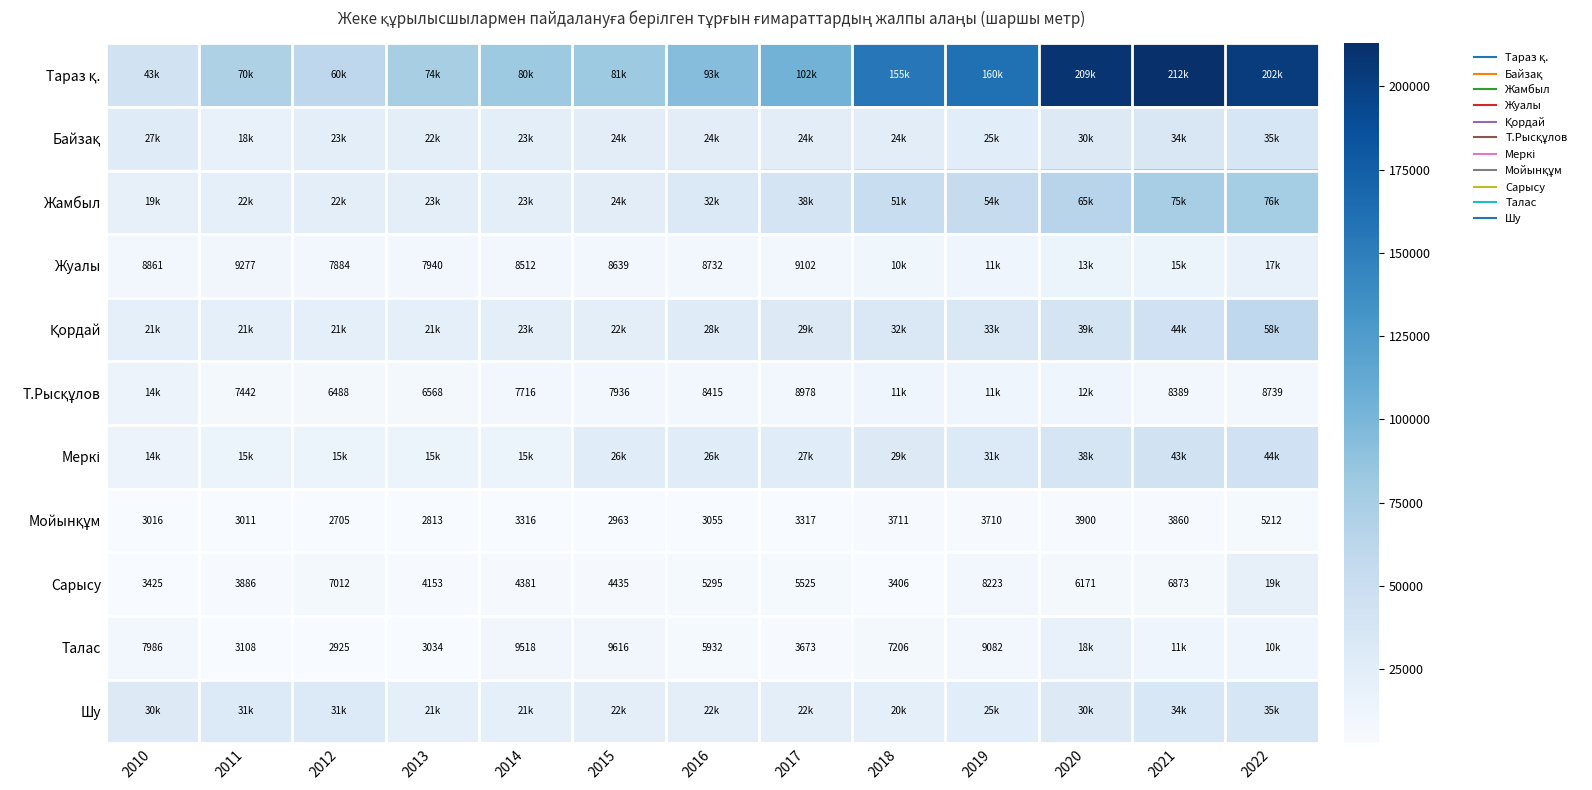

At which label does Байзақ first exceed 24731?

2010